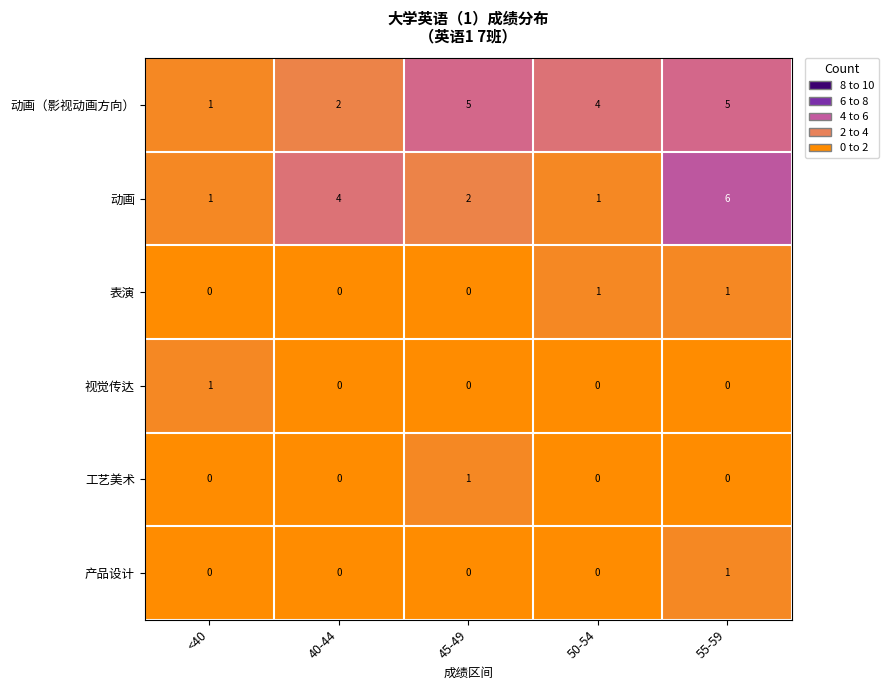

Is it true that 动画（影视动画方向） equals 4 at 50-54?

True